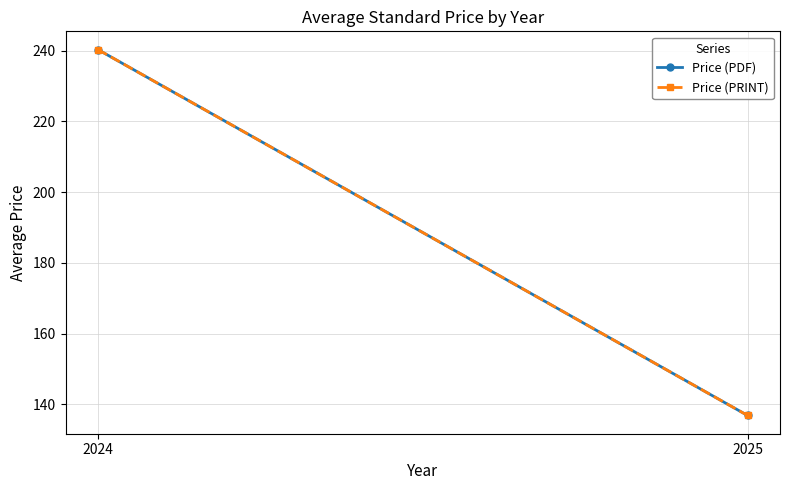

What is the sum of the Price (PDF) values at 2025 and 2024?

377.2